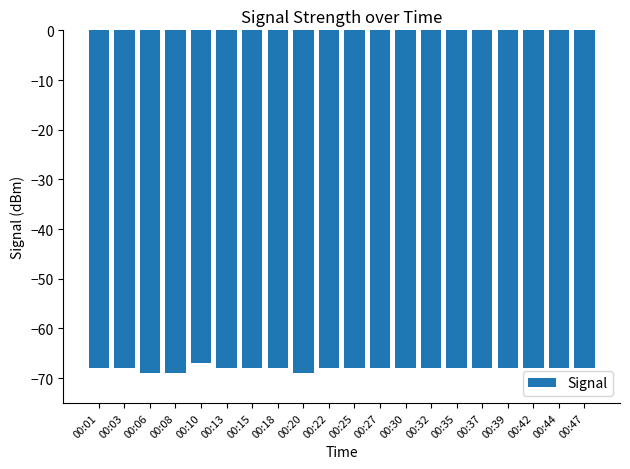

At which category does the chart reach its peak across all series?

00:10